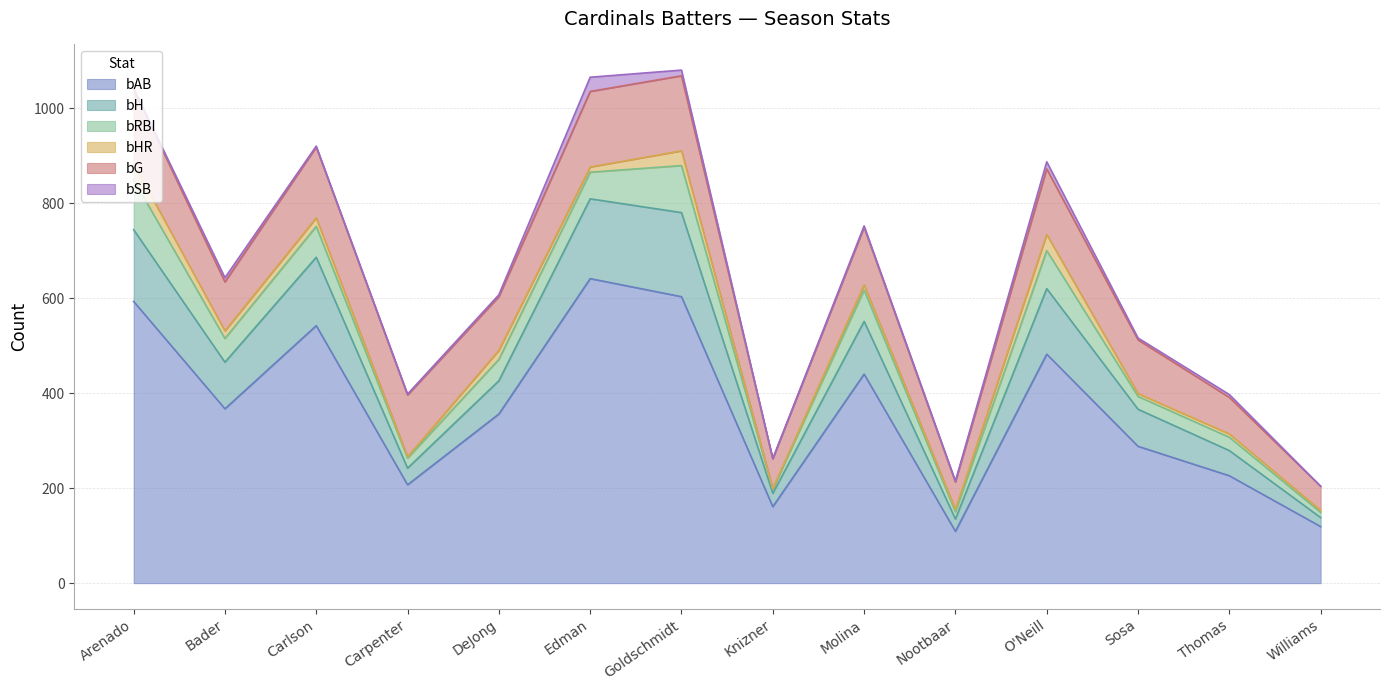

In bHR, how many points are lower than both neighbors (excluding endpoints)?

6